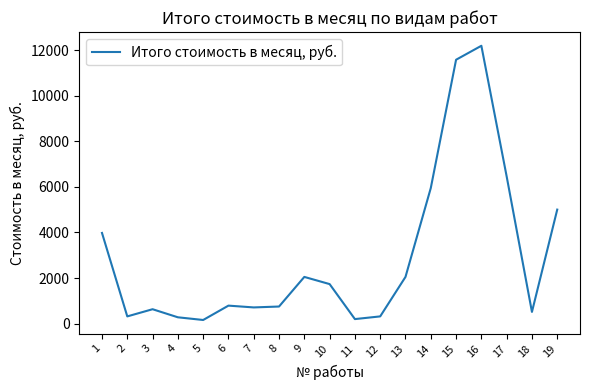

What is the difference between the maximum and minimum values?

12034.4